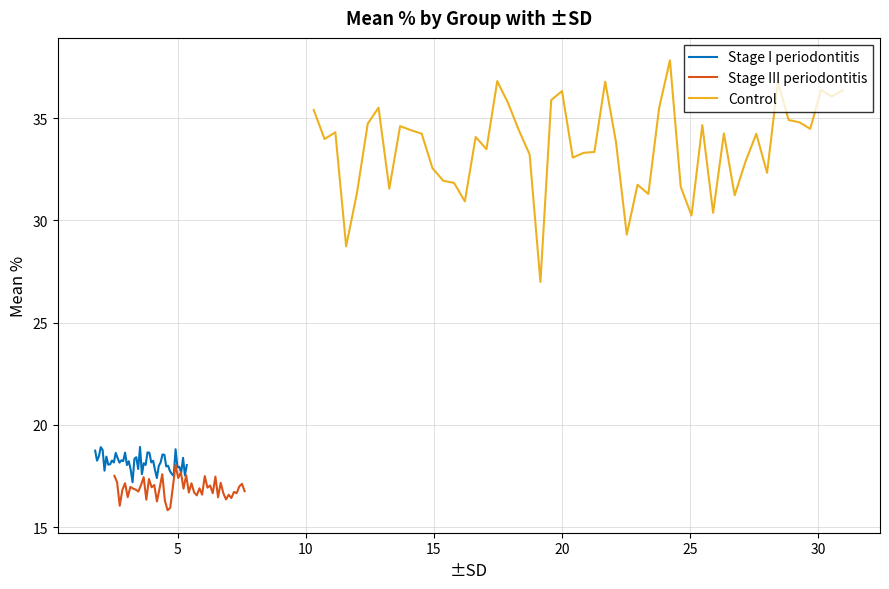

Between 0 and 1, which series saw the biggest shift?

Stage I periodontitis